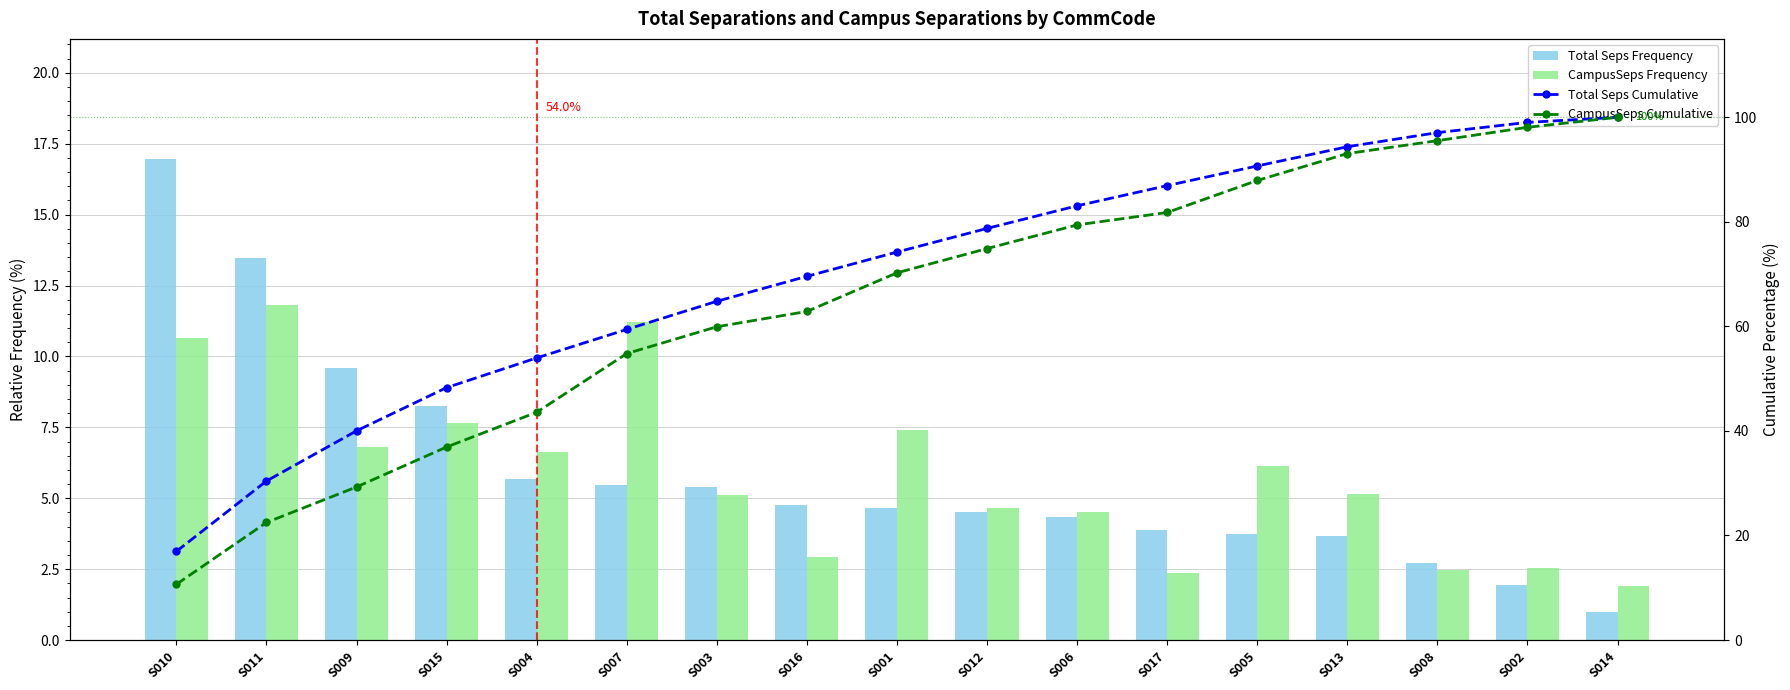

What is the total value across all series at S002?

201.6